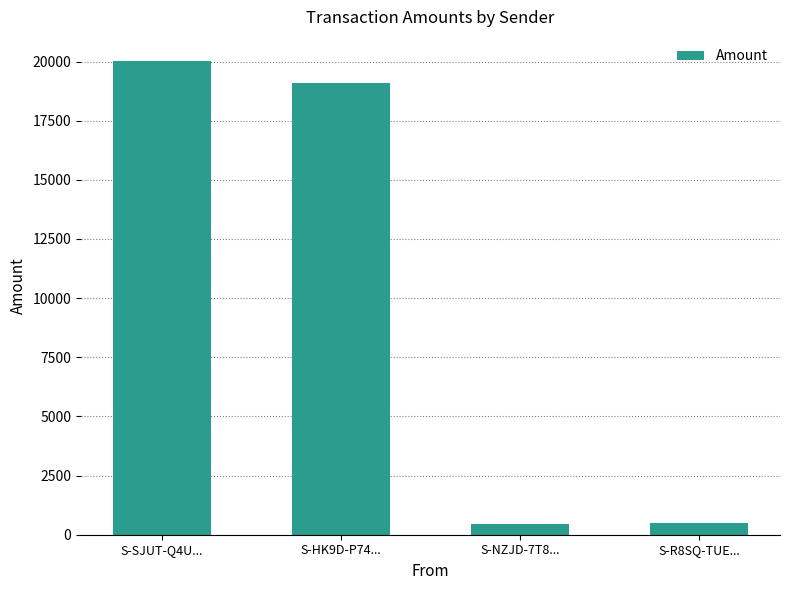

How many values exceed 19081?

2